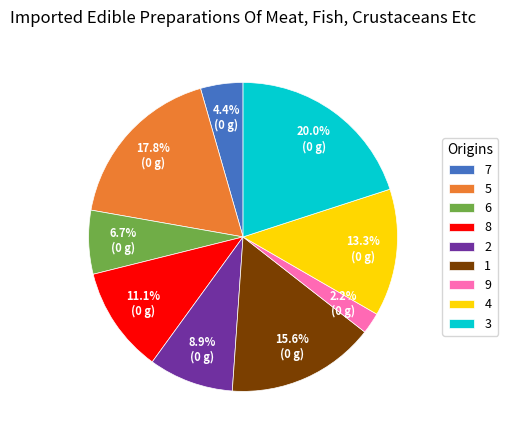

What is the ratio of the value at 4 to the value at 1?

0.9